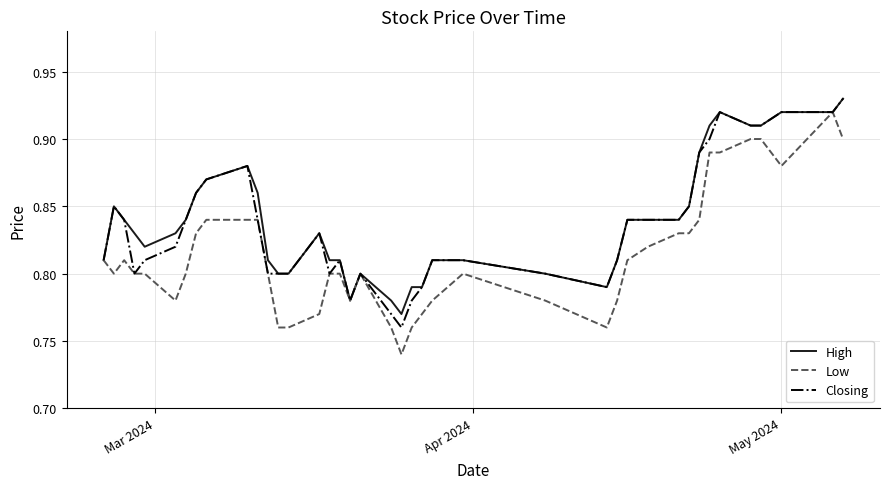

In High, how many points are higher than both neighbors (excluding endpoints)?

5